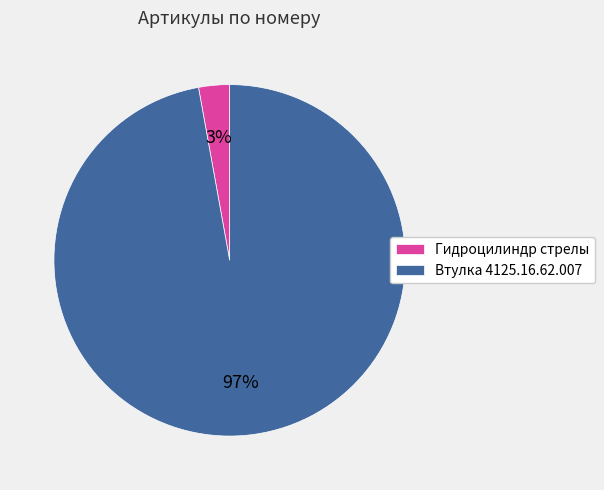

What is the largest slice in the pie chart?

Втулка 4125.16.62.007